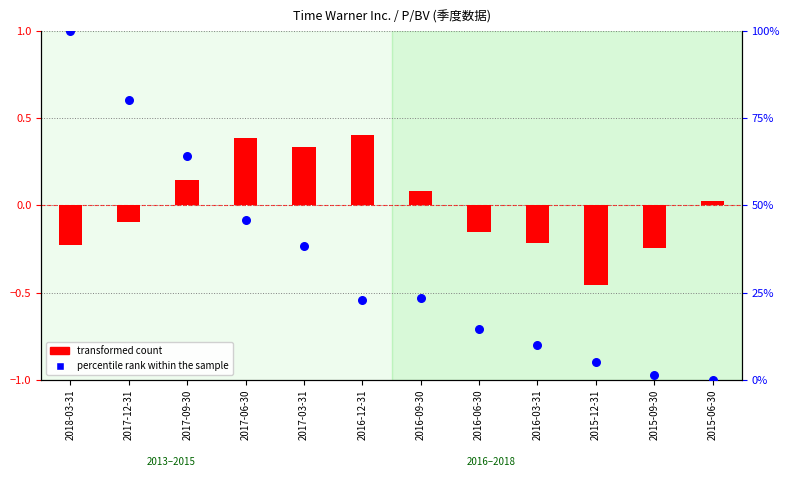

Is the value of transformed count at 2017-09-30 greater than the value of percentile rank within the sample at 2016-03-31?

No